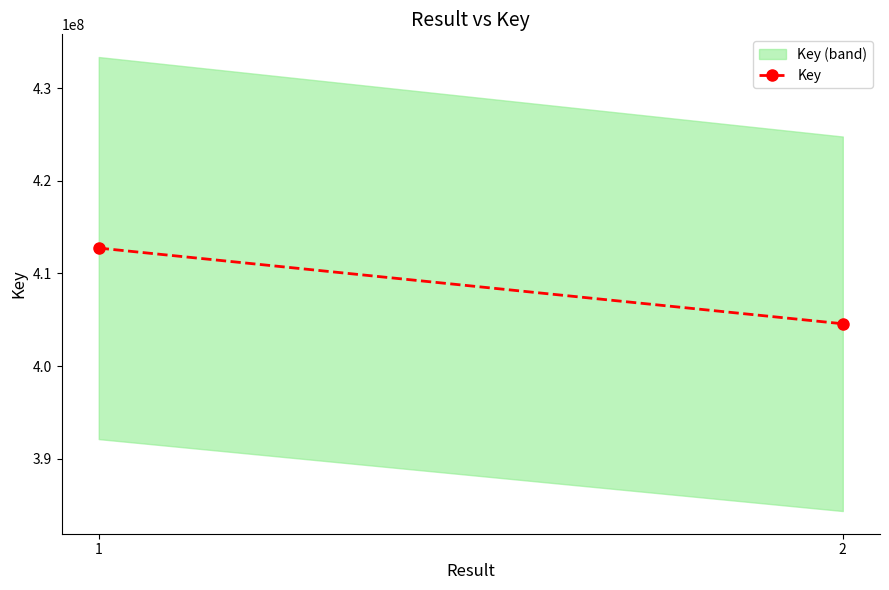

What is the greatest value displayed?

412742329